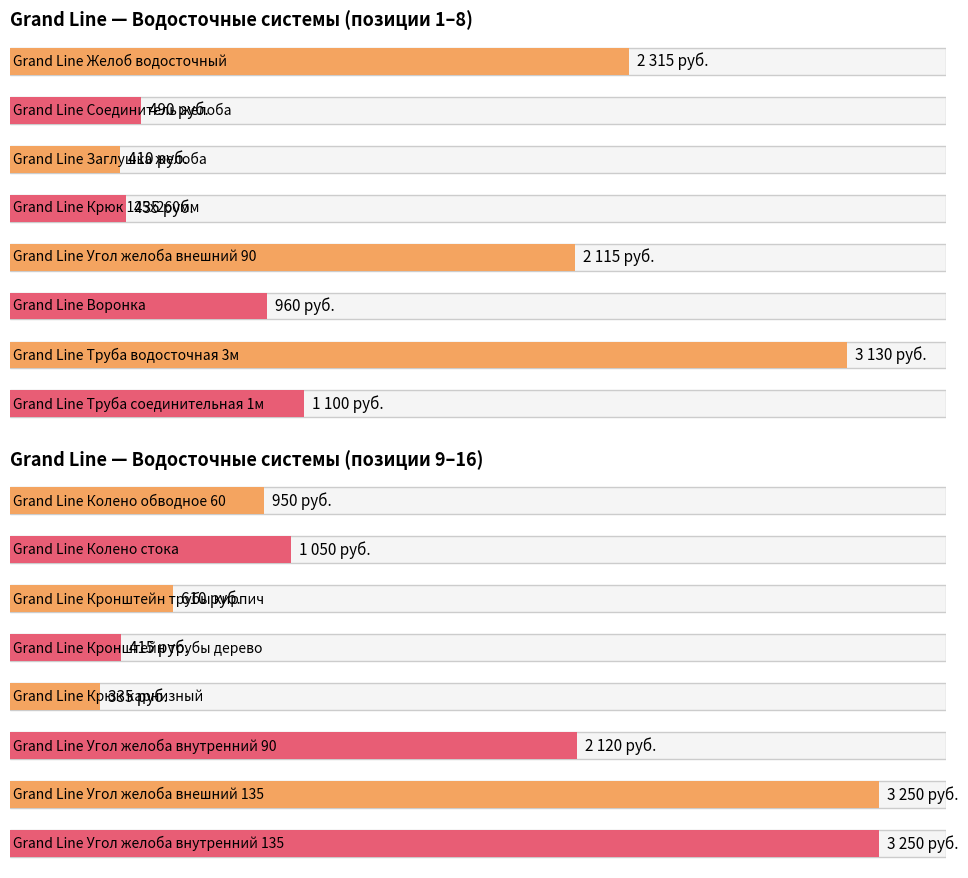

What is the label of the 5th bar from the left?

Grand Line Угол желоба внешний 90